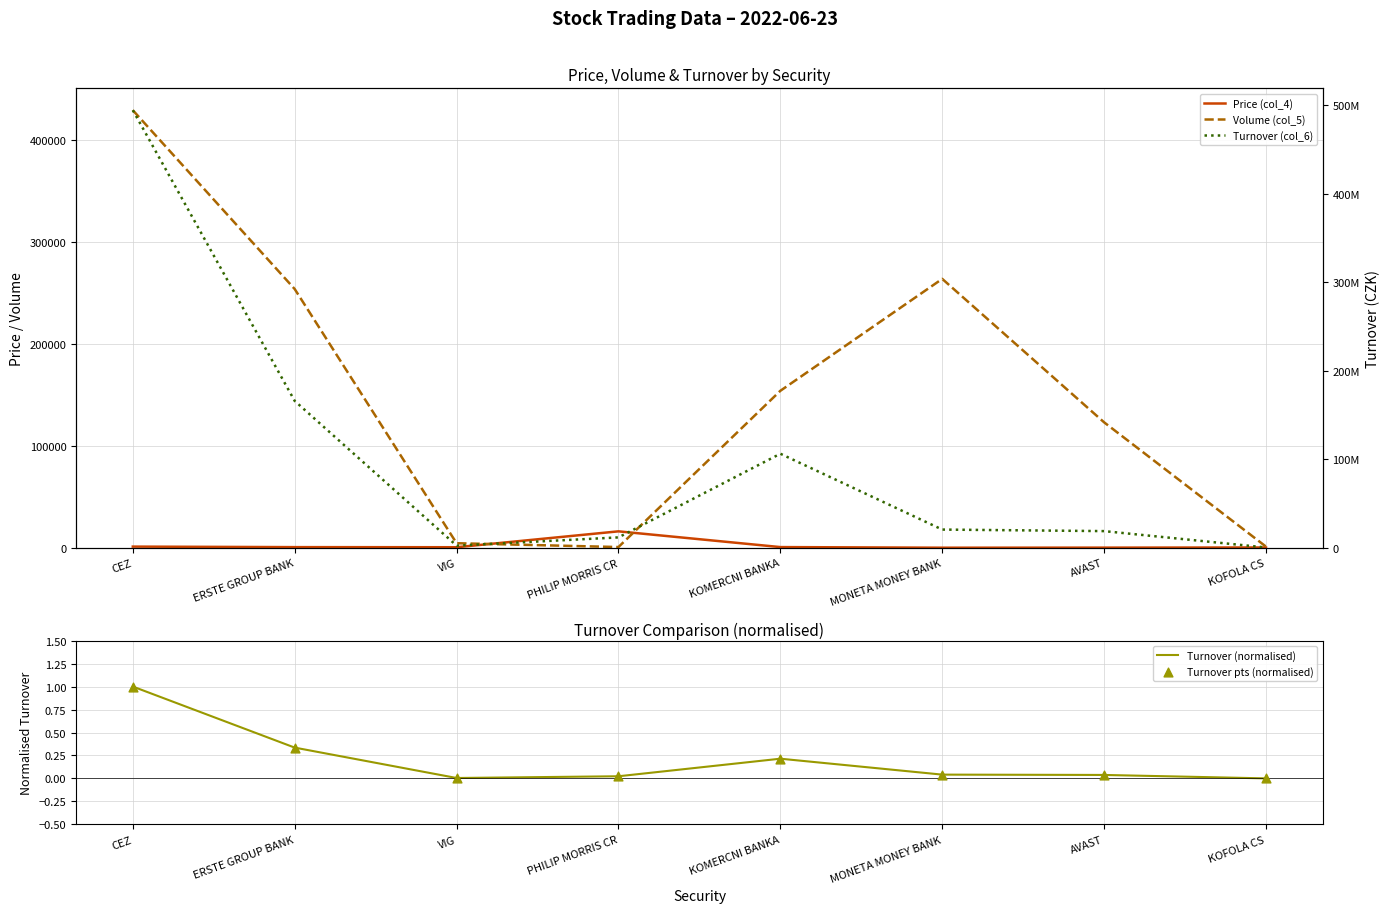

Which series has the largest Y range (max minus min)?

Turnover (col_6)